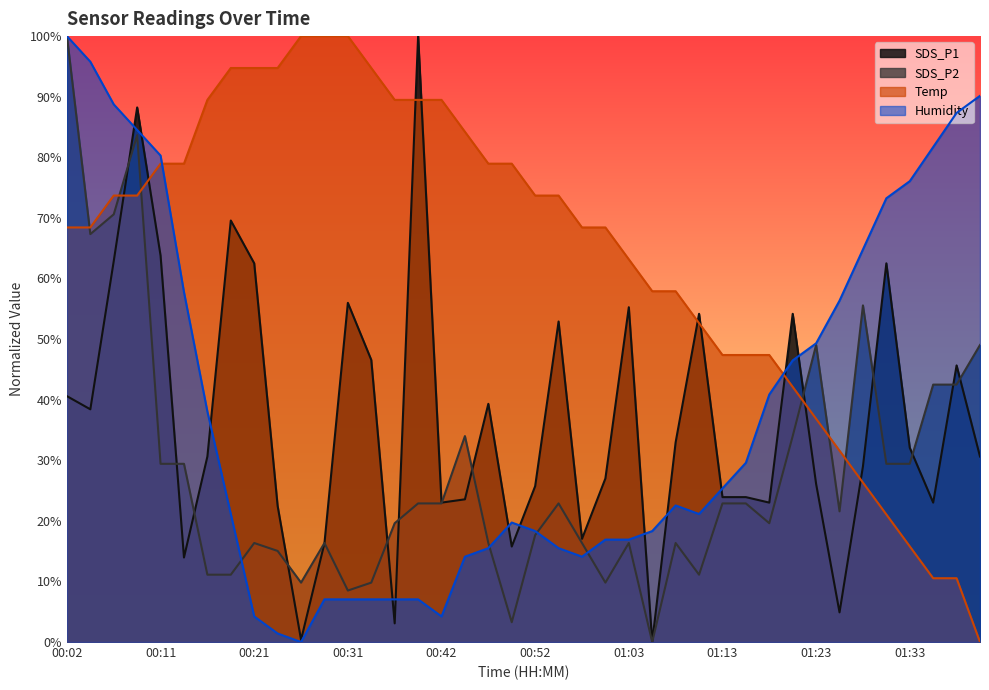

Which series ends up on top after the final intersection of Temp and Humidity?

Humidity